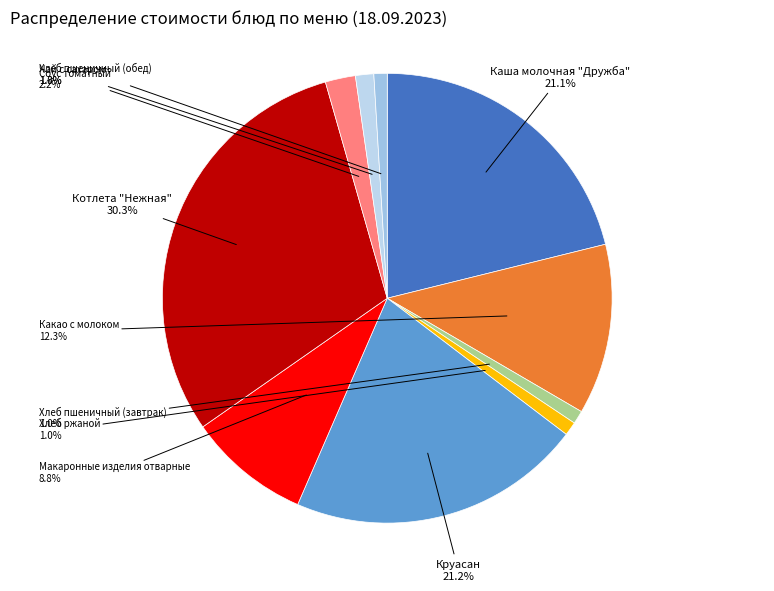

To the nearest percent, what is the combined percentage of Круасан and Макаронные изделия отварные?

30%